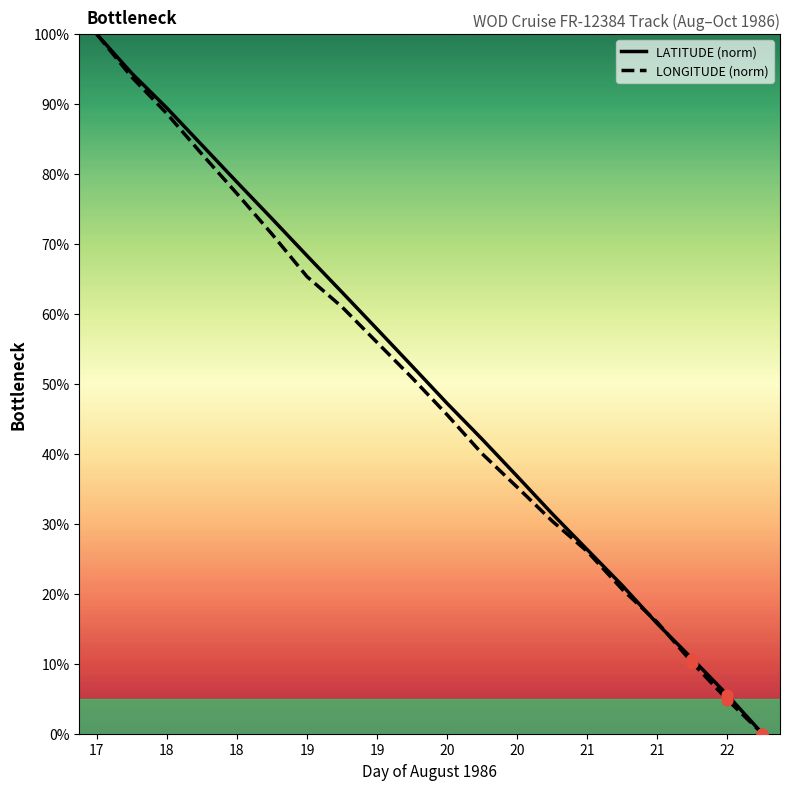

What is the maximum value for LATITUDE (norm)?

100.0